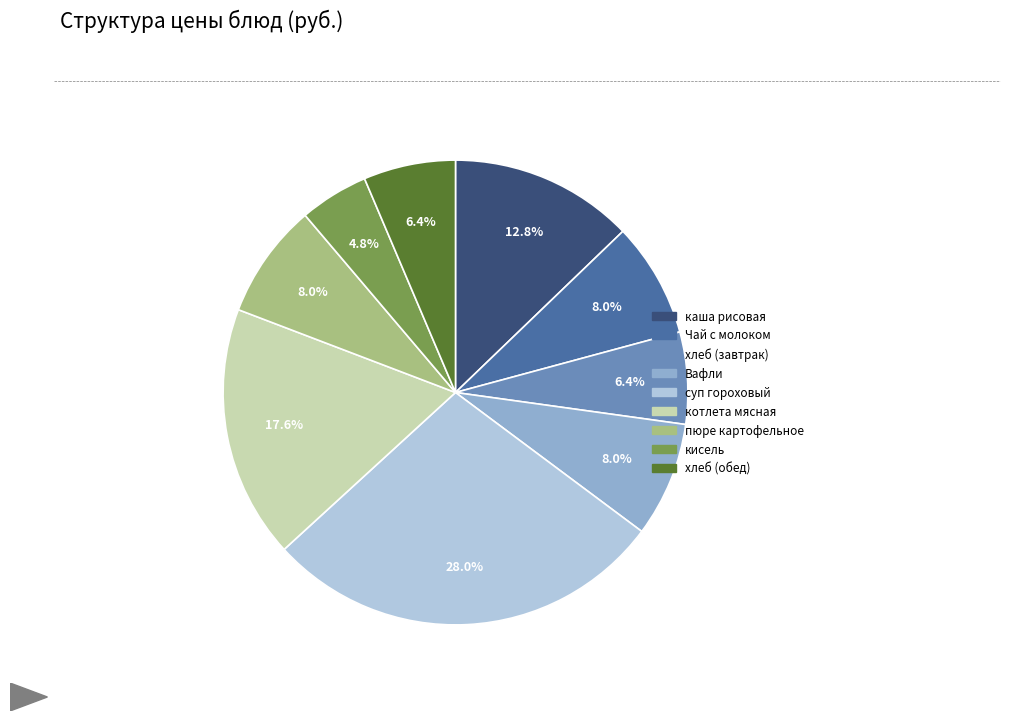

What is the smallest slice in the pie chart?

кисель